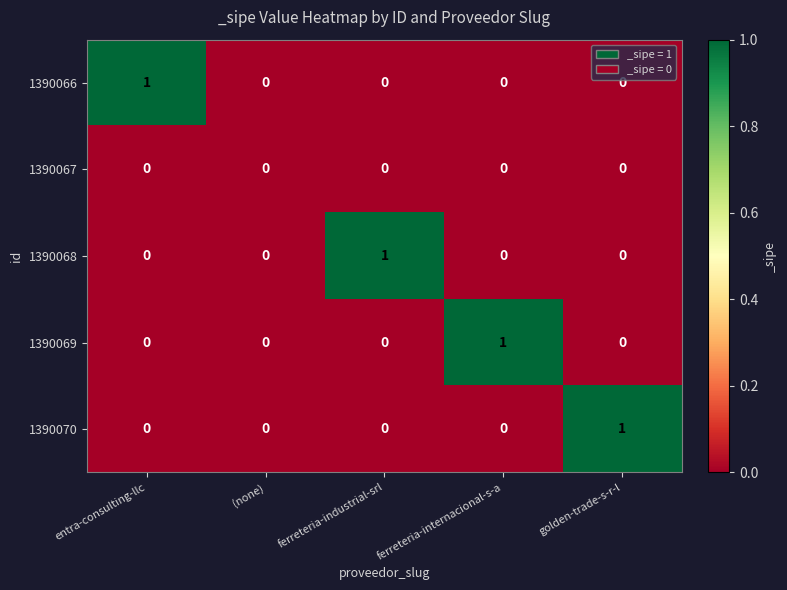

Is it true that 1390067 equals 0 at (none)?

True